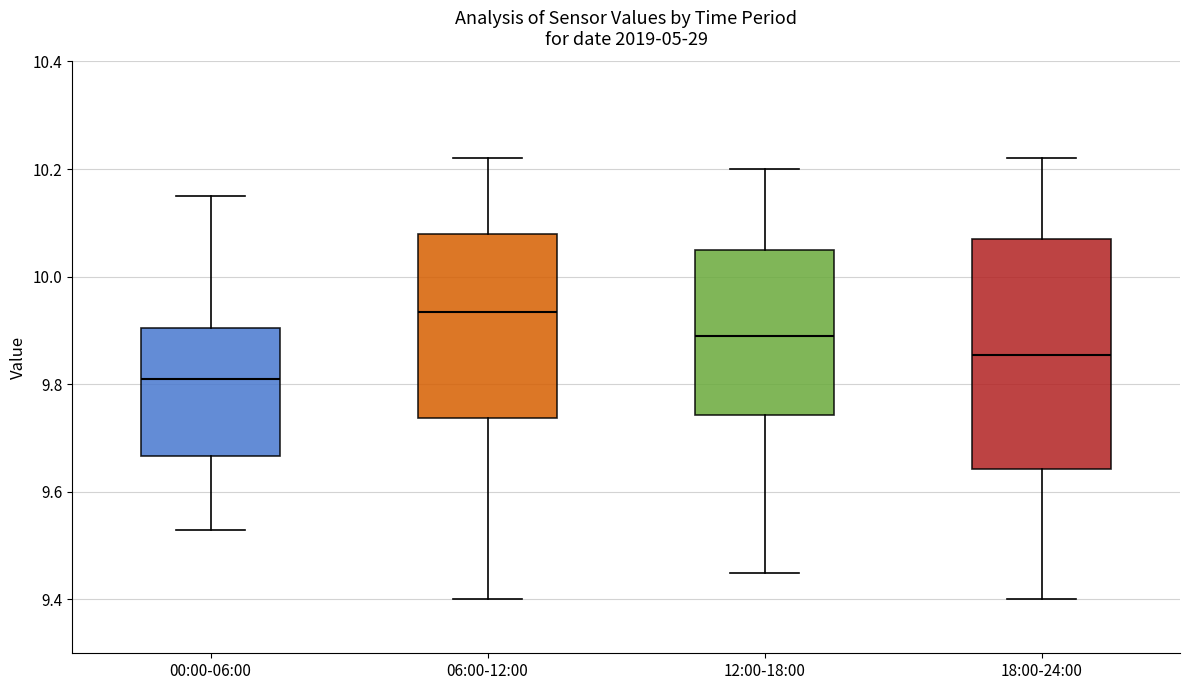

Comparing the boxes themselves (not the whiskers), which one is the tallest?

18:00-24:00